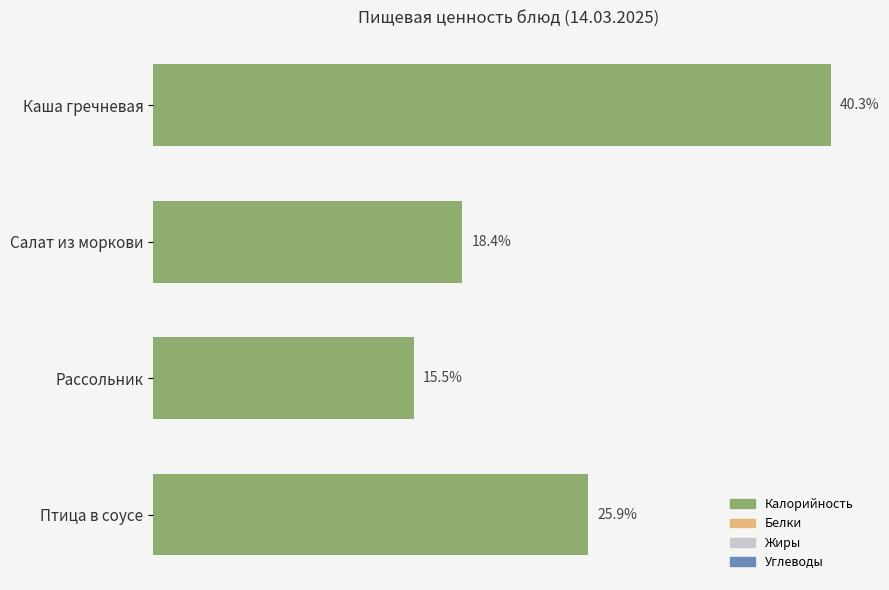

Does the chart contain any negative values?

No